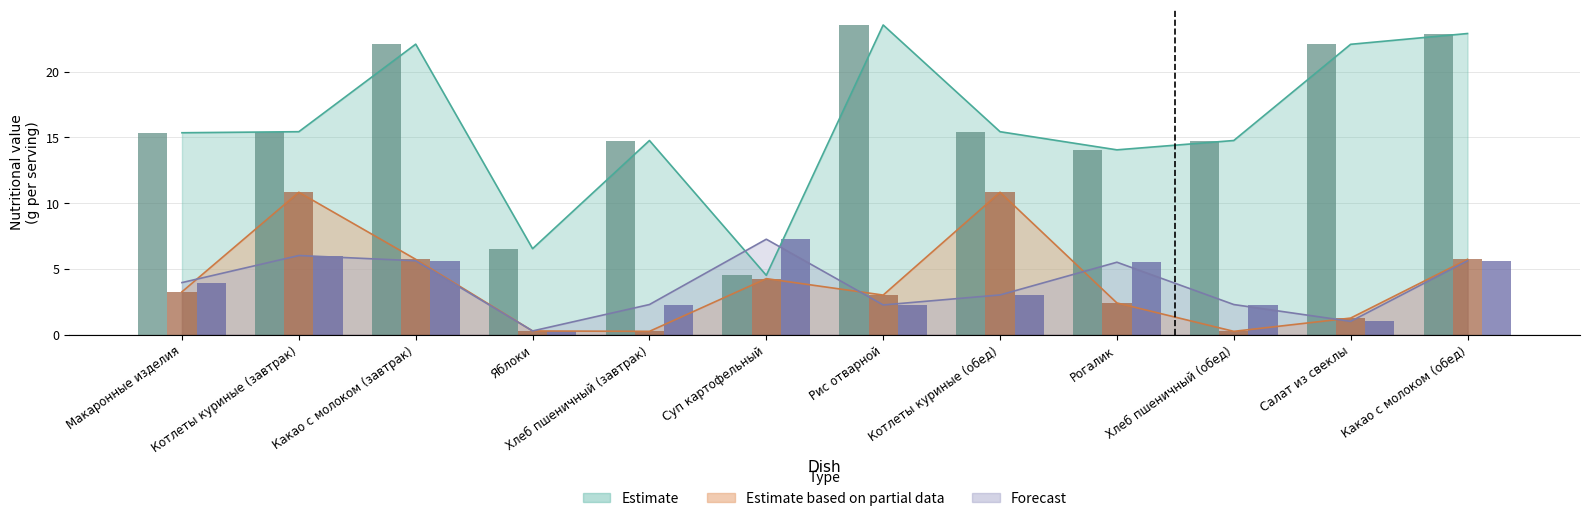

Which series has the largest range (max minus min)?

Estimate